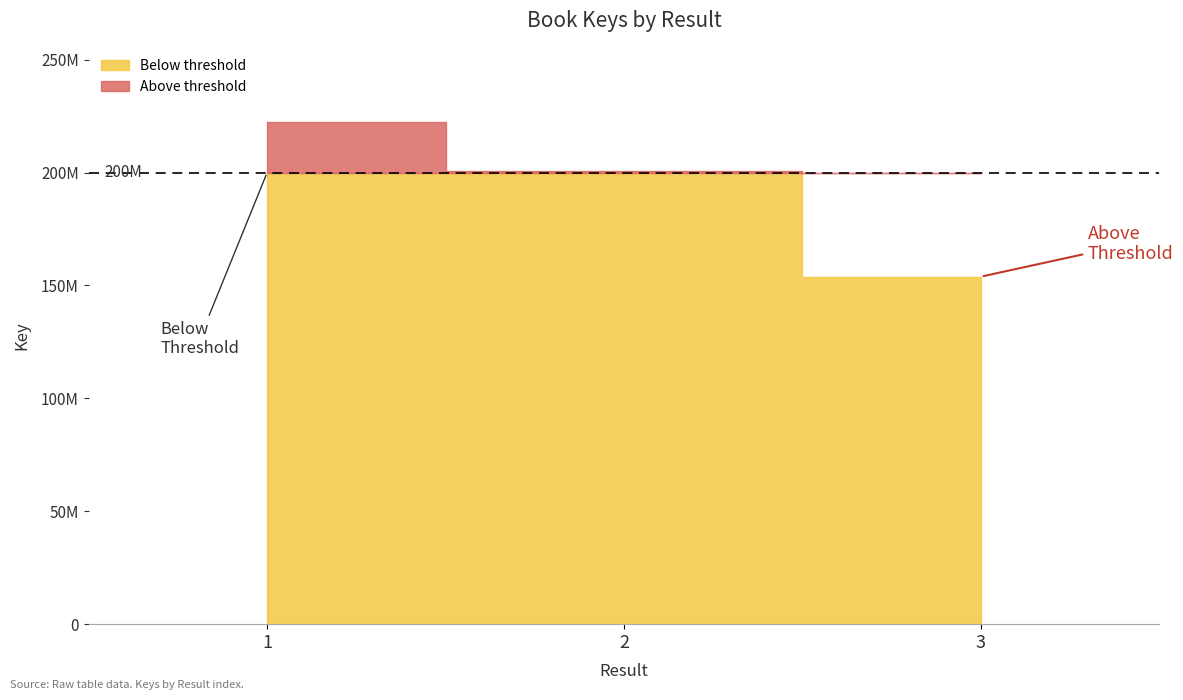

How many values are below 200780463?

1